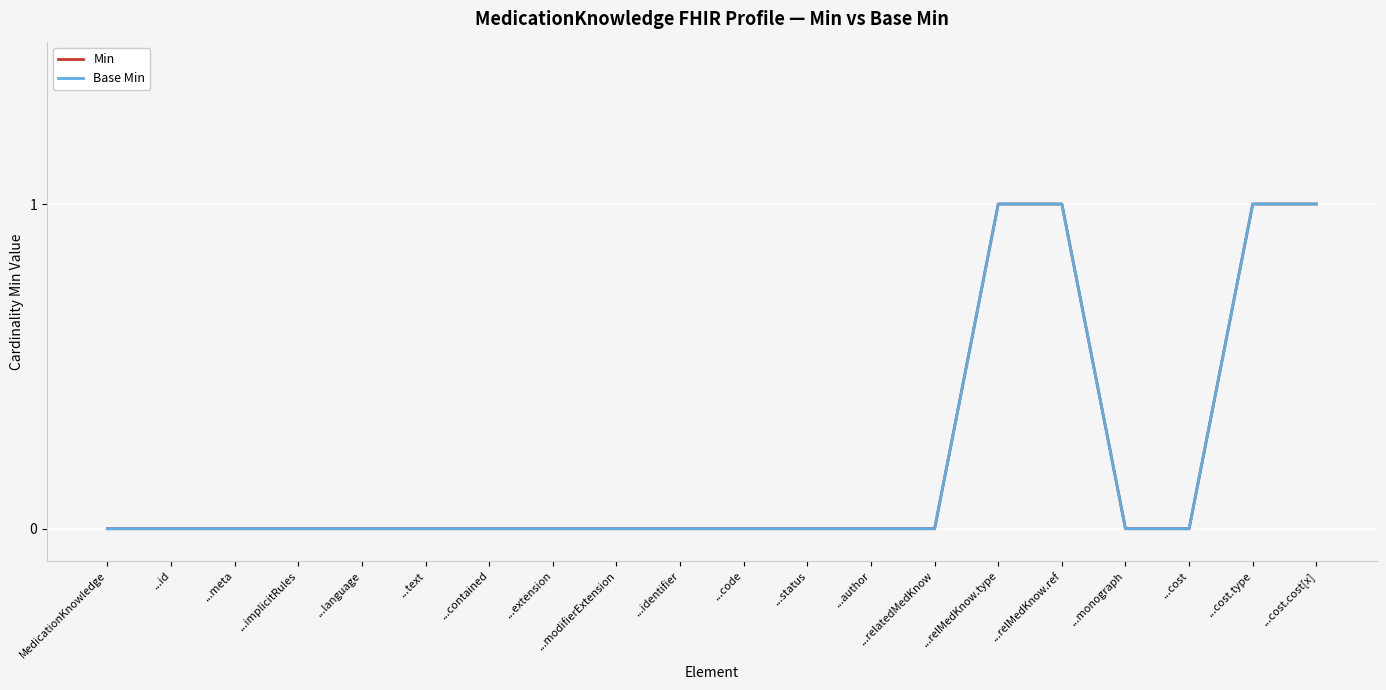

What position from the left is ...code?

11